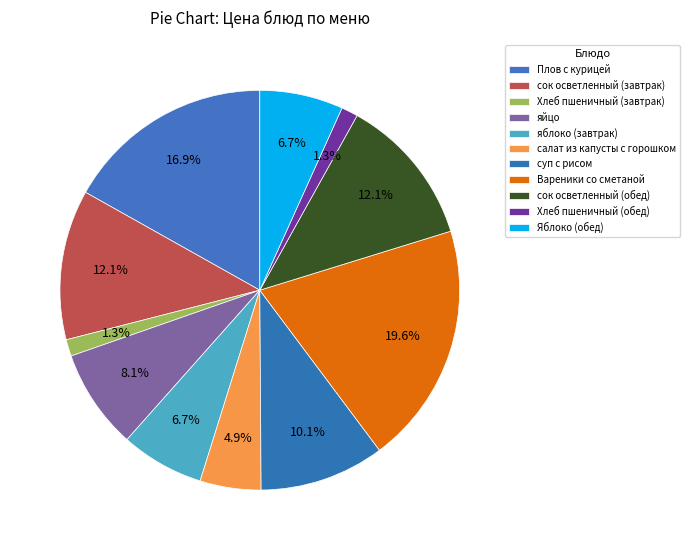

What percentage is the сок осветленный (обед) slice, to the nearest percent?

12%